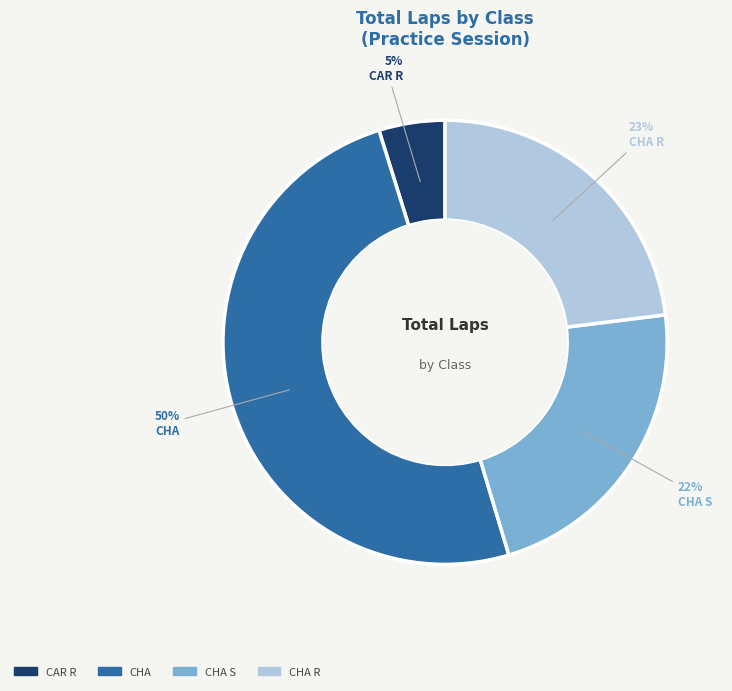

To the nearest percent, what is the difference between the largest and smallest slice percentages?

45%